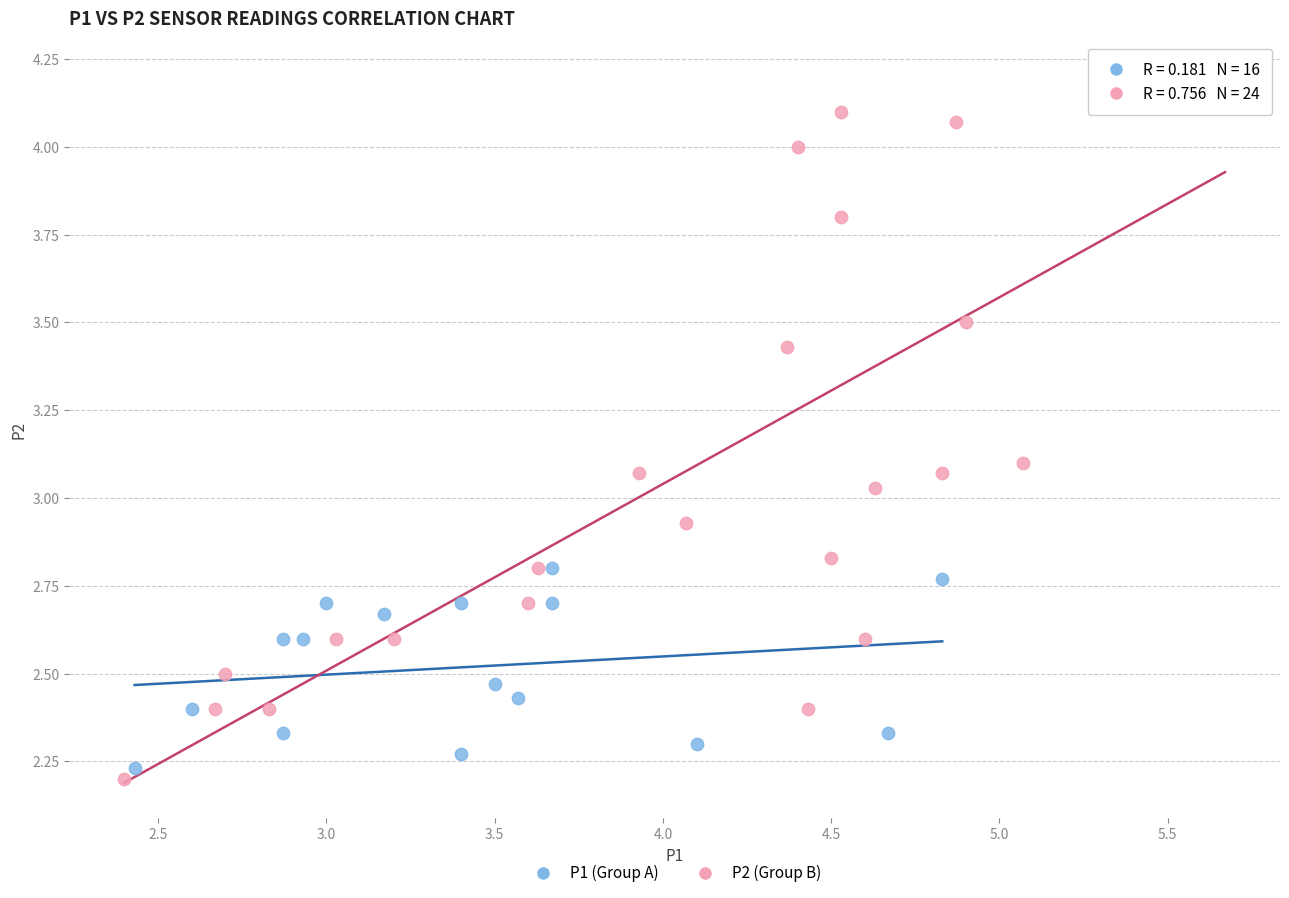

Which series contains the highest Y value?

P2 (Group B)